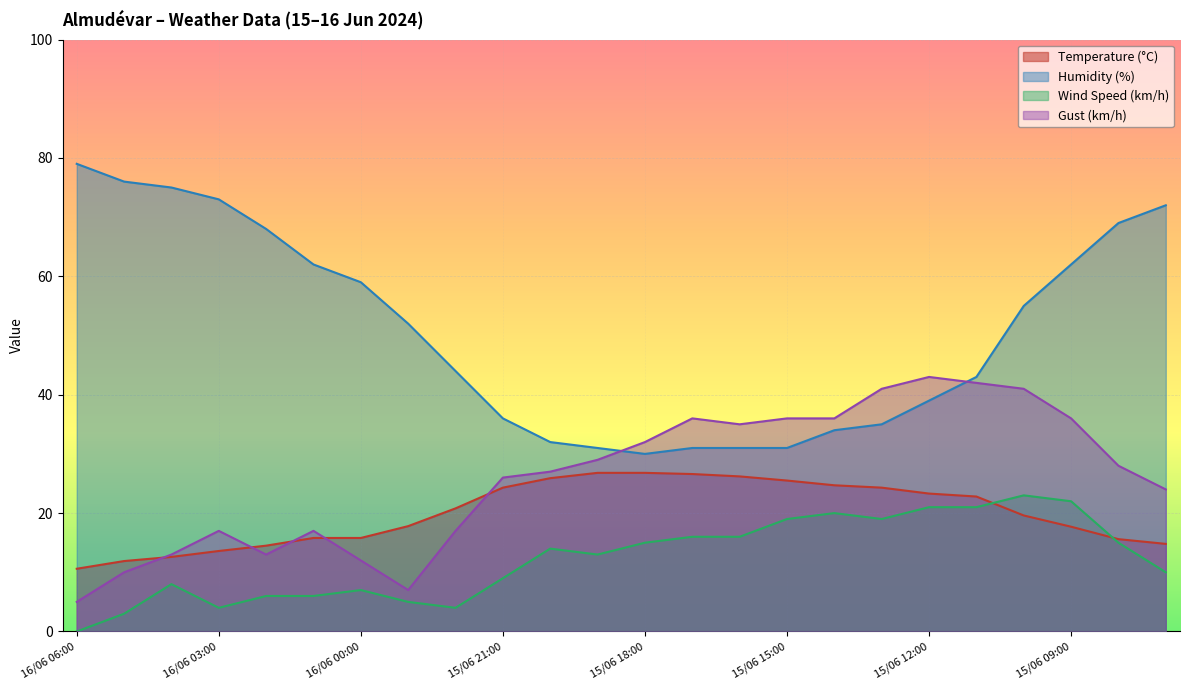

Is it true that Temperature (°C) equals 19.6 at 15/06 10:00?

True